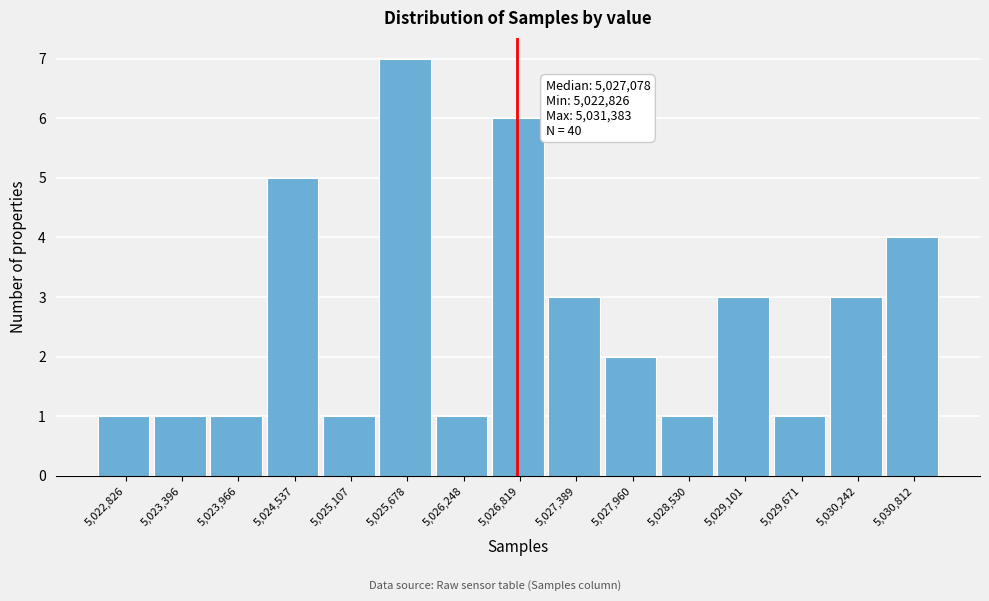

Reading right to left, what are all the values shown in this chart?

5,030,812=4	5,030,242=3	5,029,671=1	5,029,101=3	5,028,530=1	5,027,960=2	5,027,389=3	5,026,819=6	5,026,248=1	5,025,678=7	5,025,107=1	5,024,537=5	5,023,966=1	5,023,396=1	5,022,826=1